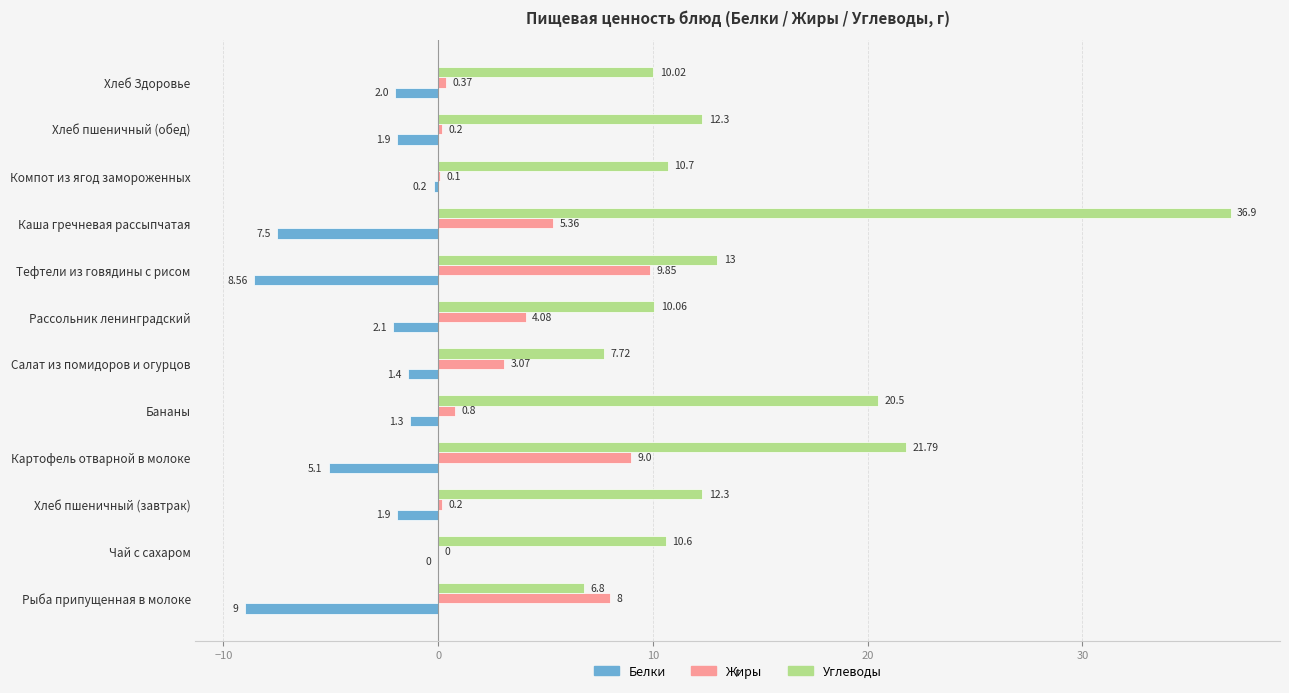

How many values in the Жиры series exceed 3?

6